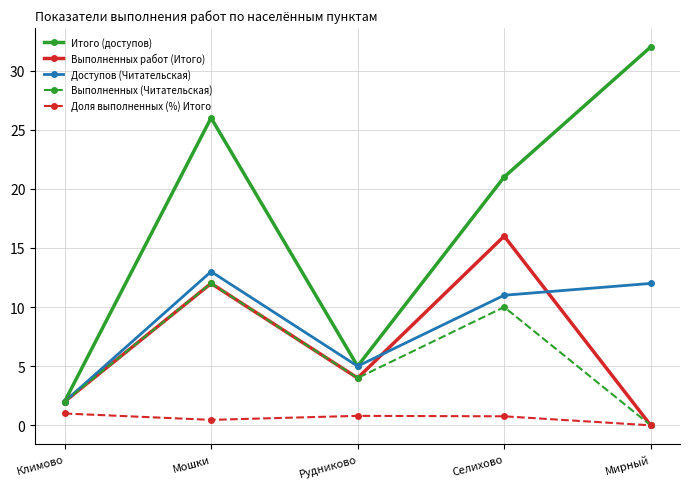

What are all the series names shown in the legend?

Итого (доступов), Выполненных работ (Итого), Доступов (Читательская), Выполненных (Читательская), Доля выполненных (%) Итого